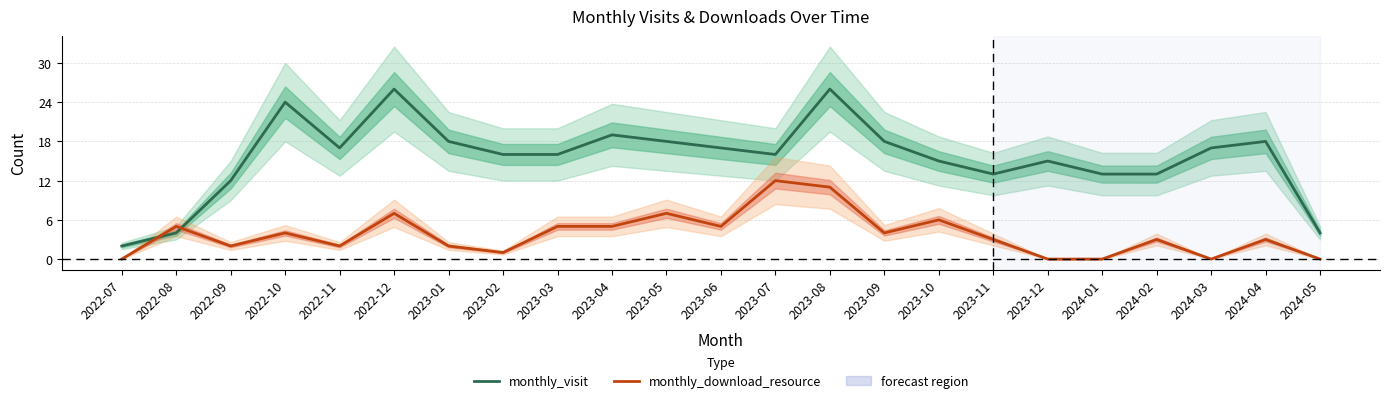

What position from the right is 2023-03?

15